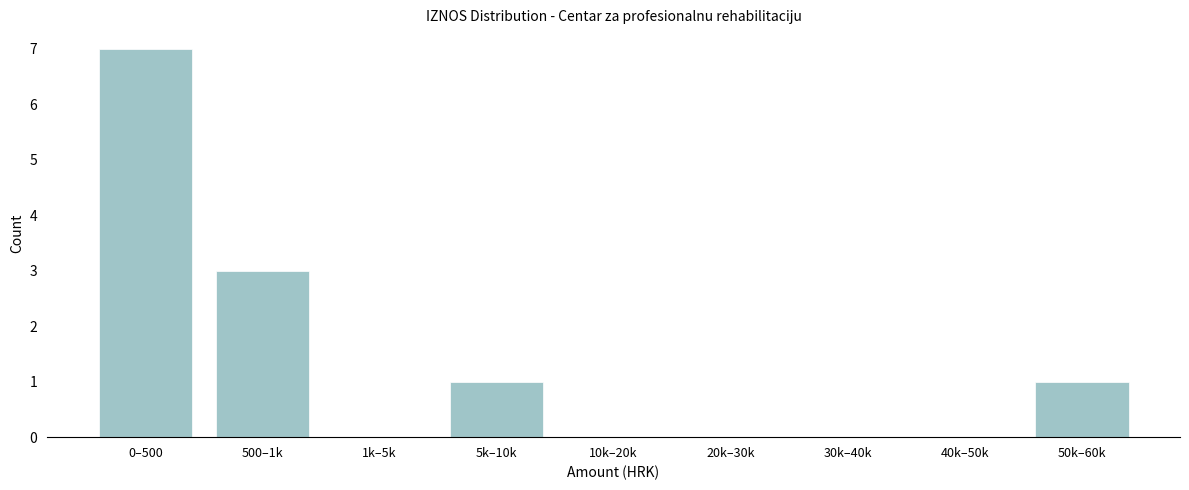

Reading right to left, list all the values displayed in this chart.

50k–60k=1	40k–50k=0	30k–40k=0	20k–30k=0	10k–20k=0	5k–10k=1	1k–5k=0	500–1k=3	0–500=7